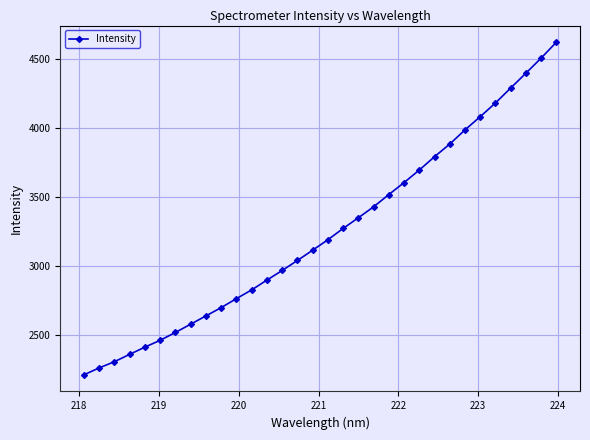

What is the sum of all values?

103931.7